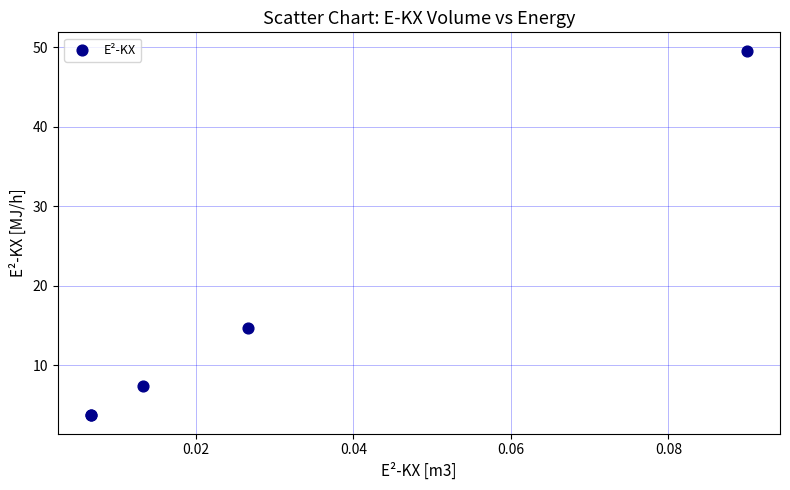

What Y value in the scatter plot is closest to 26?

14.7